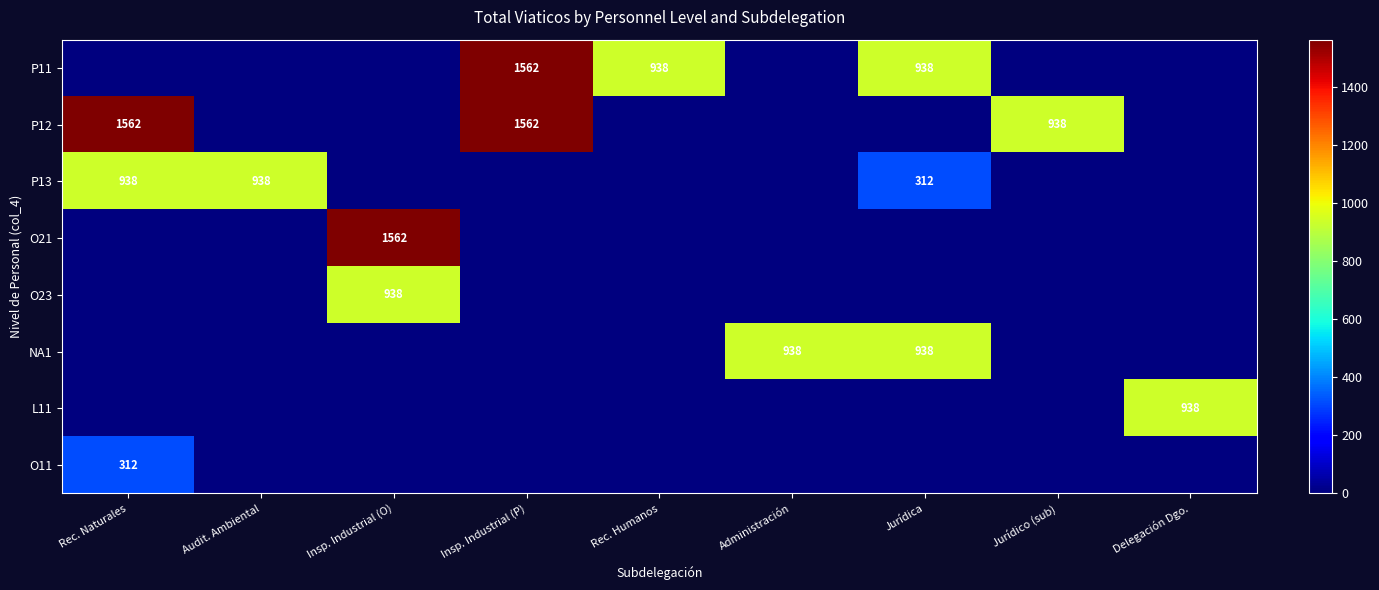

The P11 series shows 938 at Jurídica. True or false?

True